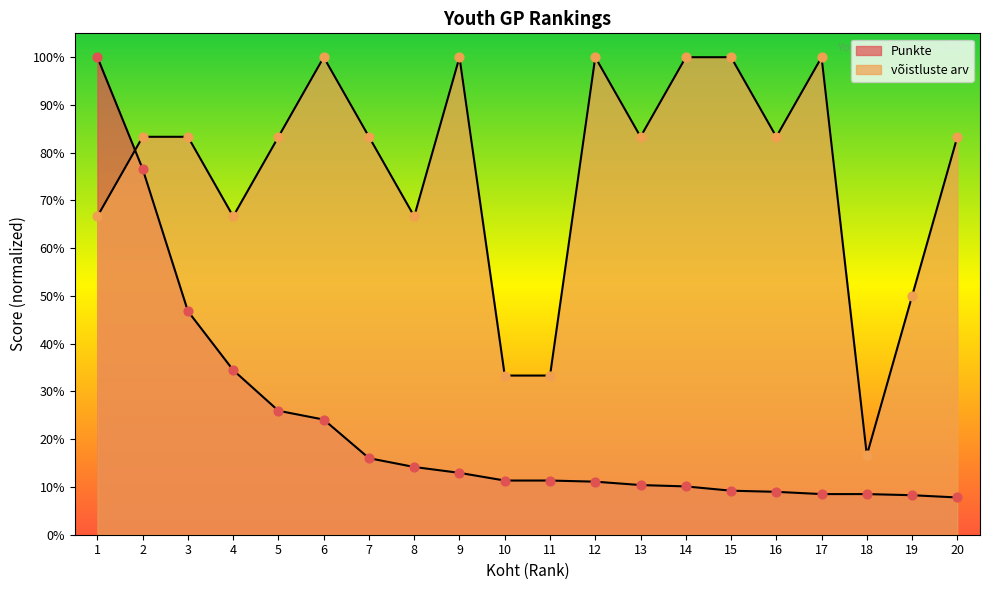

What are all the series names shown in the legend?

Punkte, võistluste arv